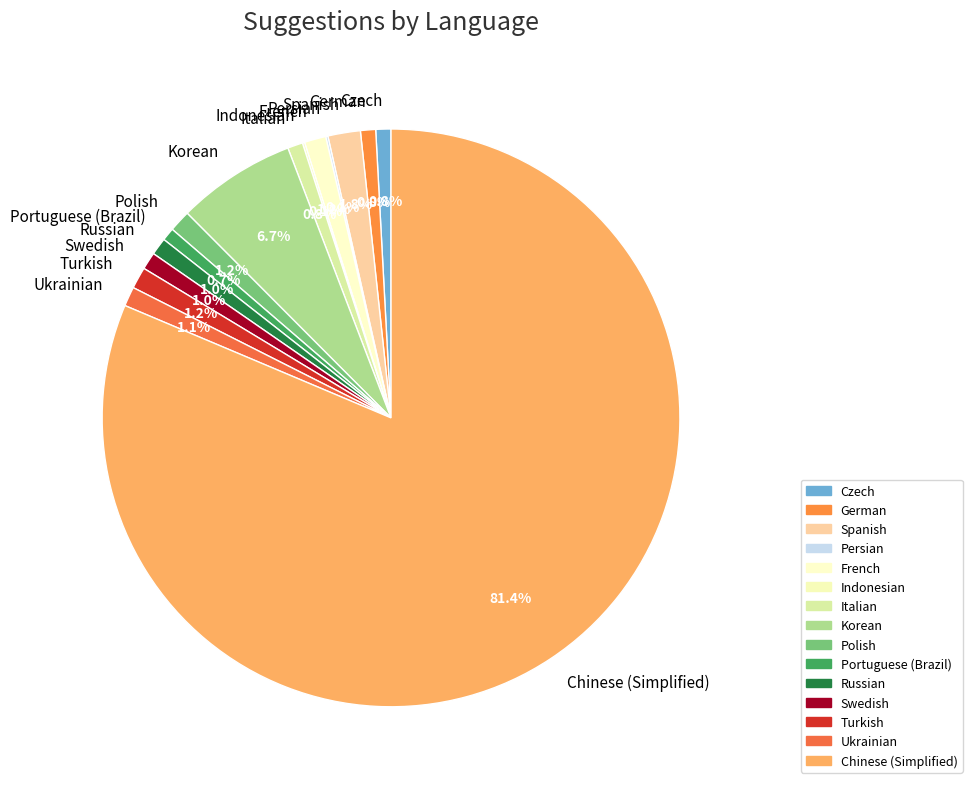

Which category has the biggest portion of the pie?

Chinese (Simplified)